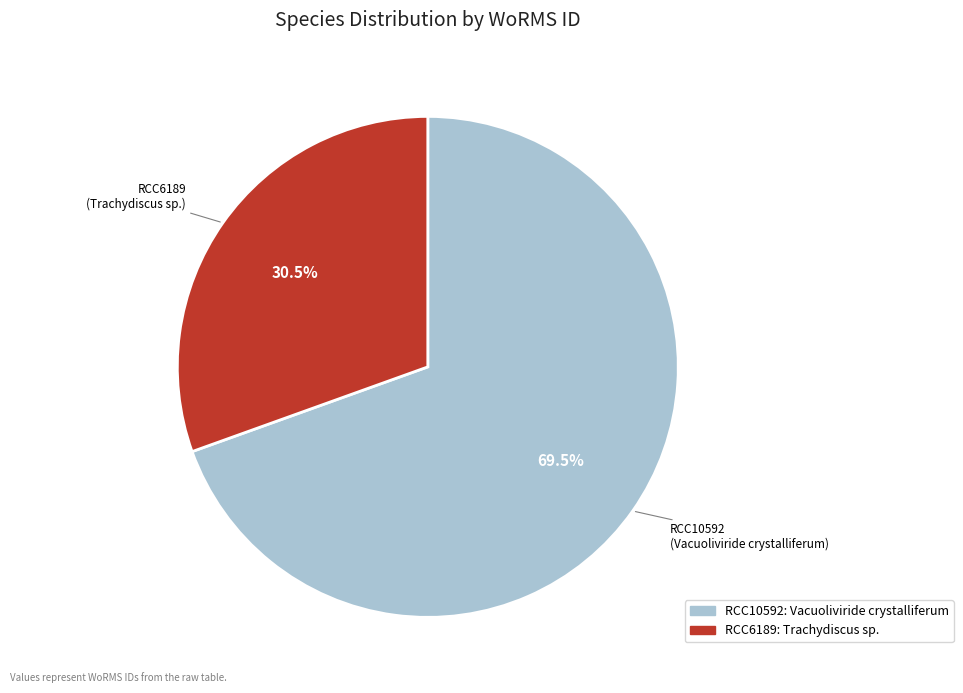

What percentage is NOT represented by RCC10592?

30.5%